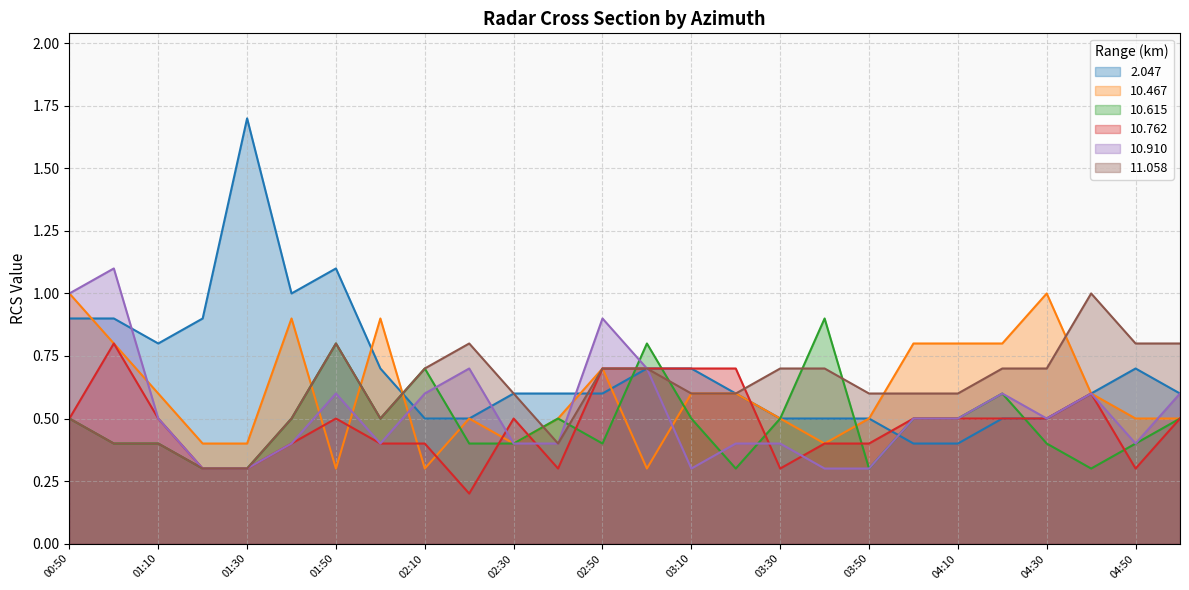

What is the spread (max minus min) of values at 01:40?

0.6